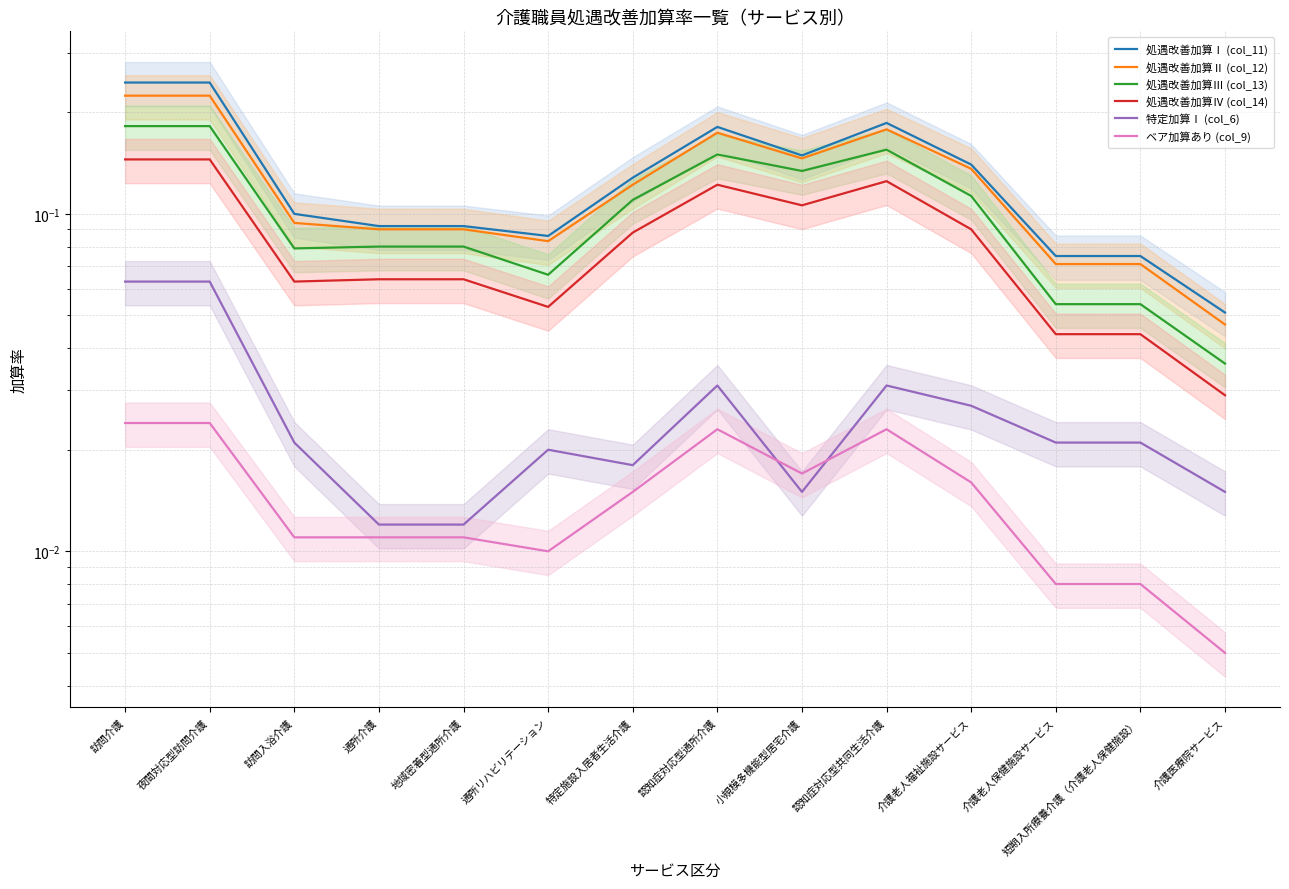

Count the number of data series in this chart.

6